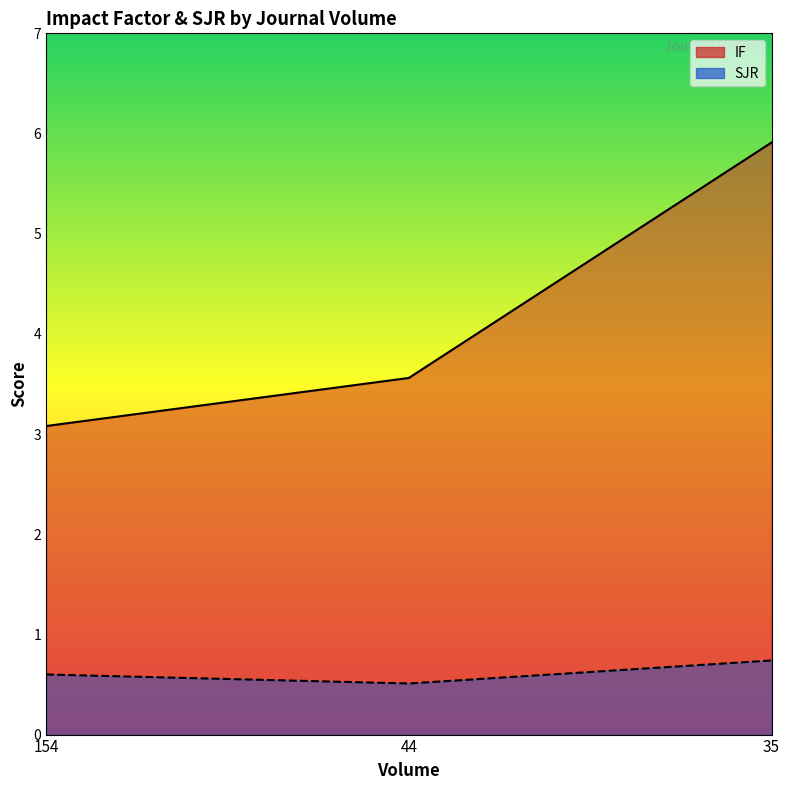

Does the chart have visible grid lines?

No